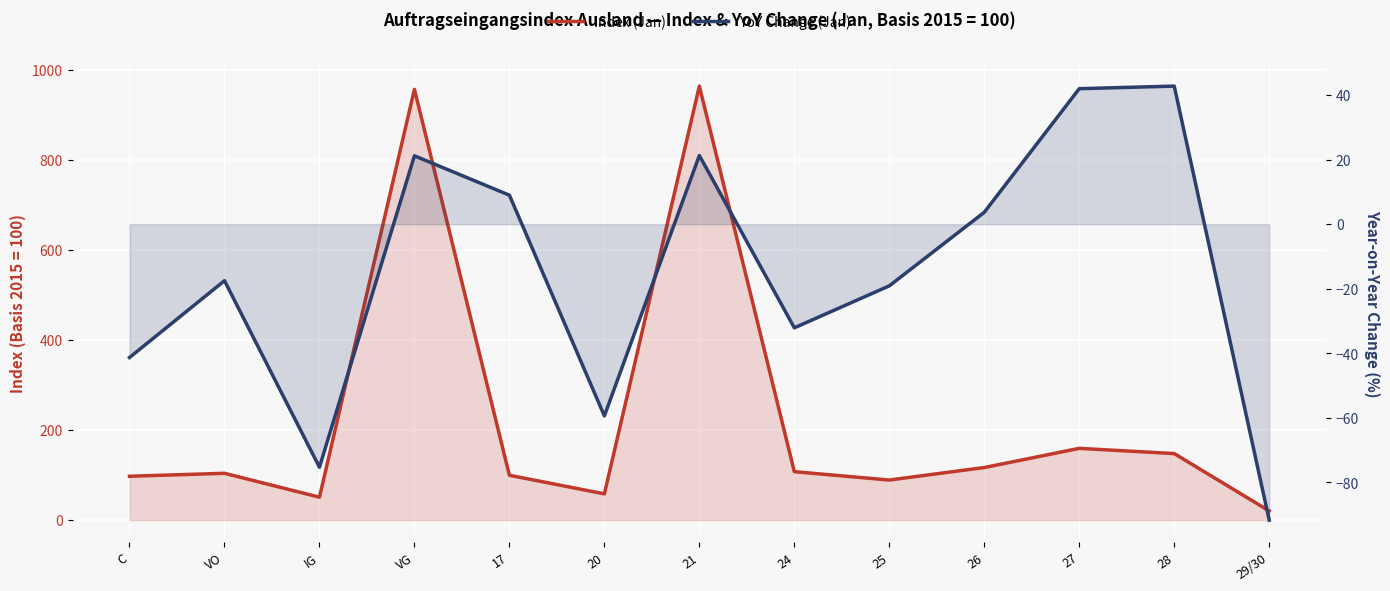

The Index (Jan) series shows 99.7 at 17. True or false?

True